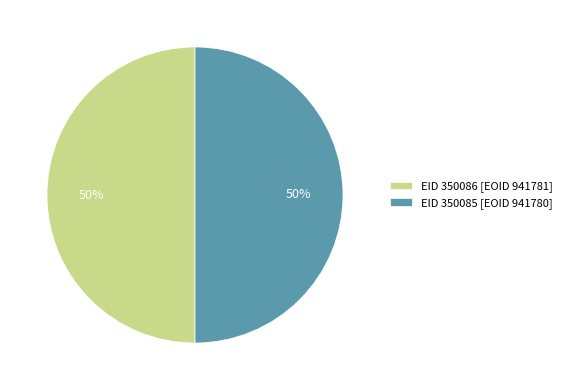

What is the ratio of the value at EID 350085 [EOID 941780] to the value at EID 350086 [EOID 941781]?

1.0